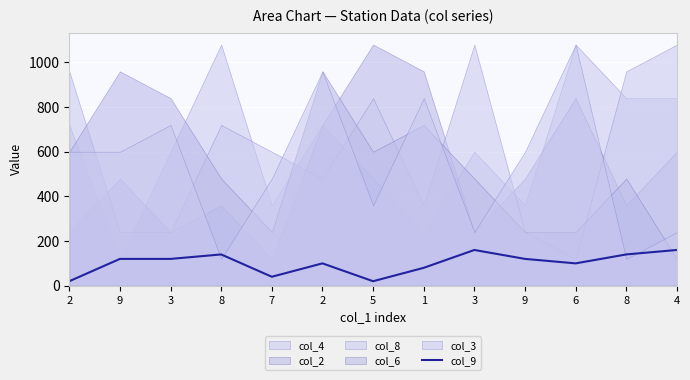

At which label is the value closest to 90?

2